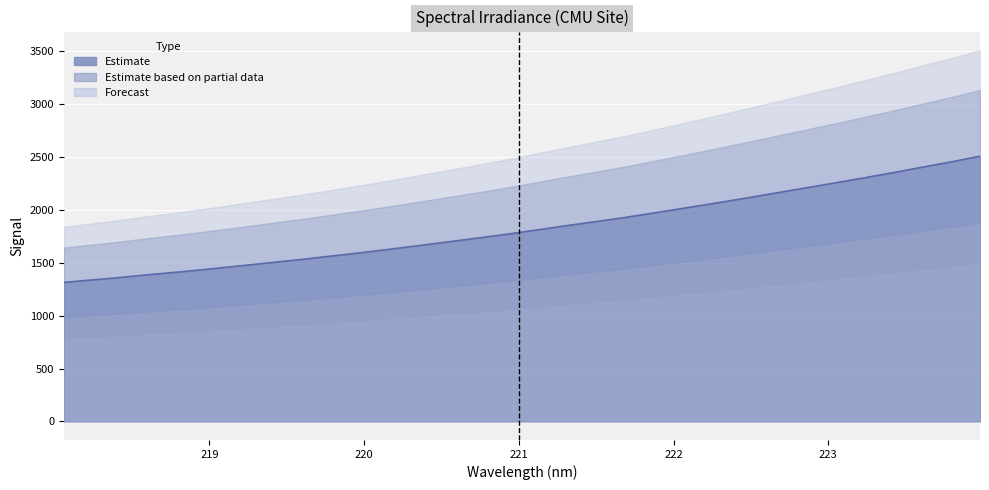

Where is the data nearest to the value 1911?

221.6902